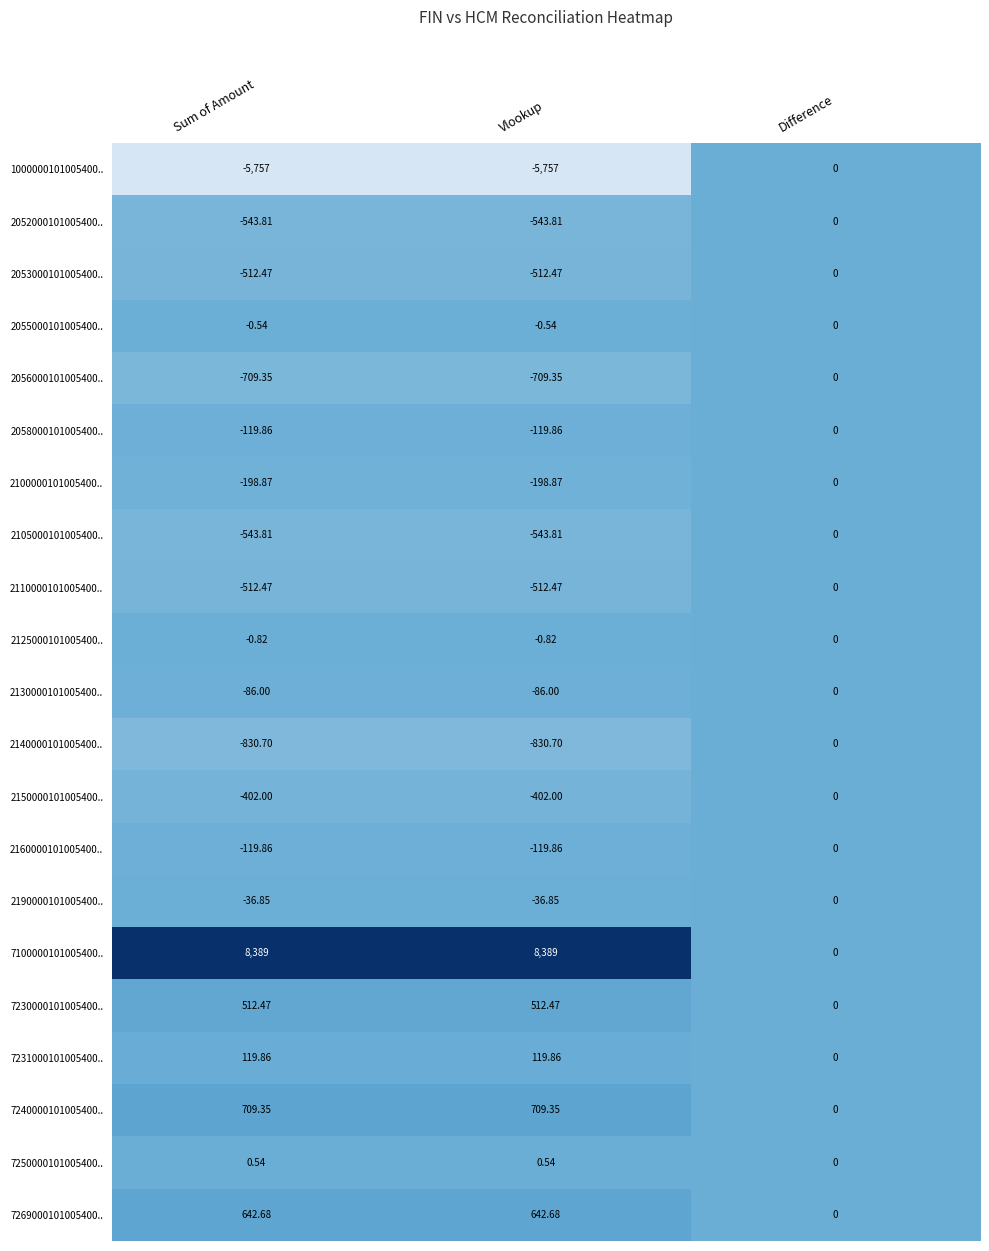

Count the number of data series in this chart.

21